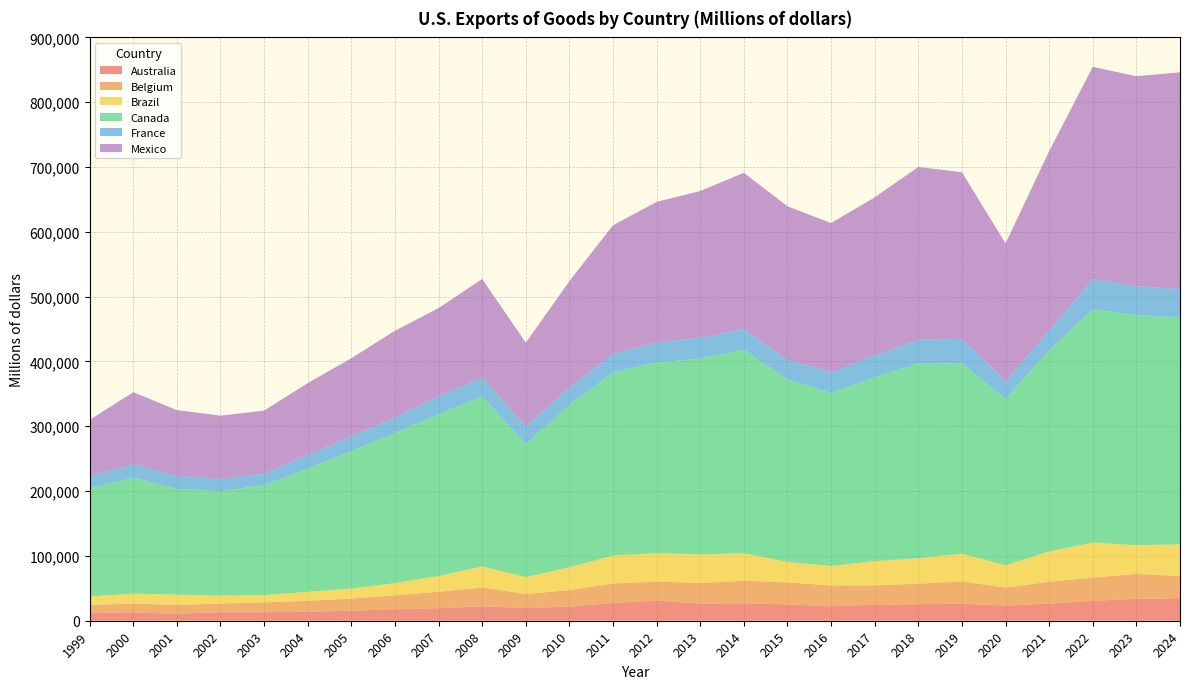

Reading left to right, list all the values displayed in this chart.

Australia: 11778	12523	10772	13127	13074	13828	15535	17627	19378	22302	19556	21720	27490	31170	26353	27009	25179	22225	24680	25625	26136	23417	26444	30674	33823	34706
Belgium: 12387	13994	13512	13298	15234	16887	18725	21401	25389	28995	21705	25442	29996	29420	31843	34712	34088	32097	29930	31430	34728	27581	33712	35851	38453	34226
Brazil: 13230	15364	15914	12394	11224	13870	15343	19008	24303	32435	26097	35348	42962	43734	44092	42395	31565	30139	37369	39321	42622	34418	46836	54164	44271	48772
Canada: 166856	179053	163397	160887	169992	190042	212340	231346	249819	262282	205457	250283	282678	294156	302118	313872	281562	267235	283700	300652	293590	256929	310210	359928	355017	350409
France: 18698	20408	20032	19211	17257	21157	22612	24009	27218	29681	26989	27353	28420	31290	32114	31667	30235	31300	33689	36765	37844	27311	29956	46506	44514	43647
Mexico: 86856	111296	101326	97474	97467	110837	120444	133998	136167	151610	129214	163757	198601	216403	226477	241486	236766	230520	243865	266324	256980	212606	277331	327486	324036	334436